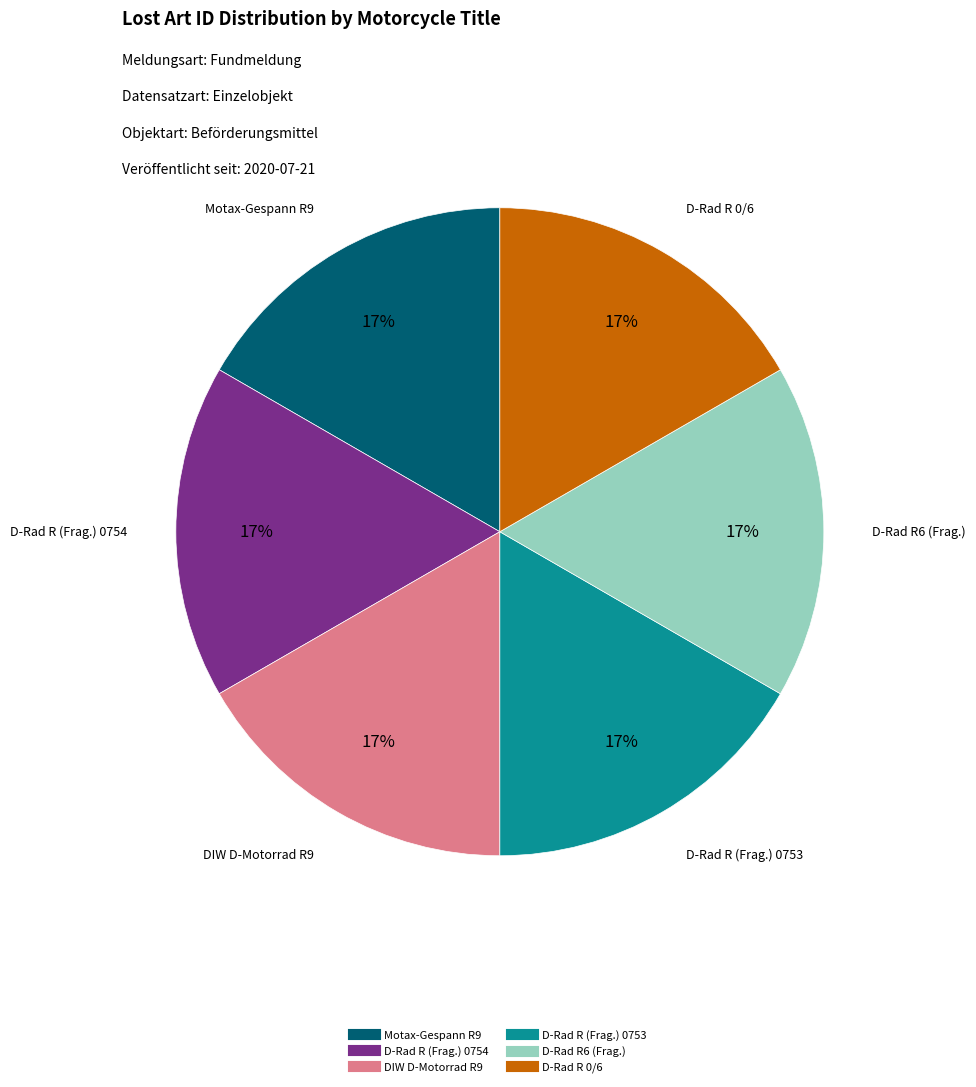

To the nearest percent, what is the average slice percentage?

17%